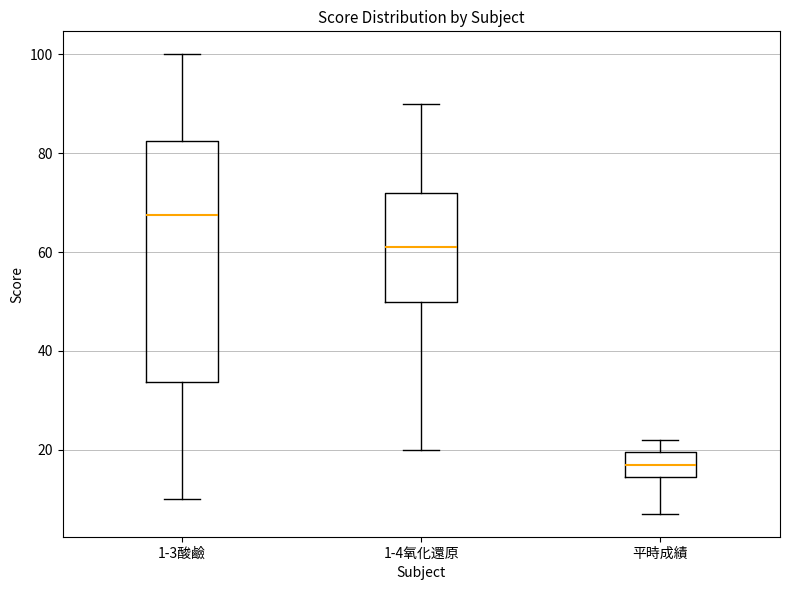

Comparing the boxes themselves (not the whiskers), which one is the tallest?

1-3酸鹼